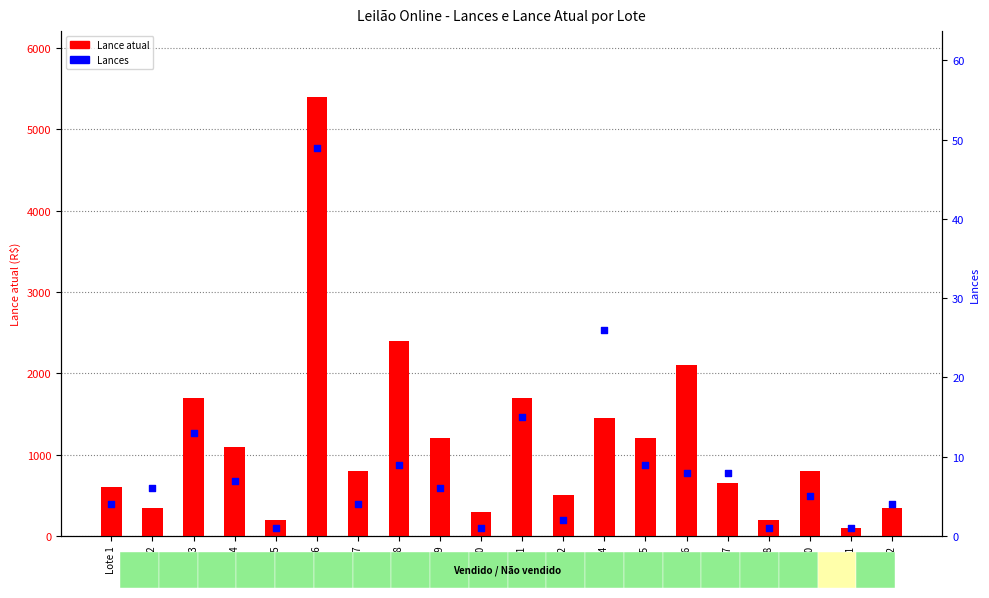

What is the total value across all series at Lote 22?

354